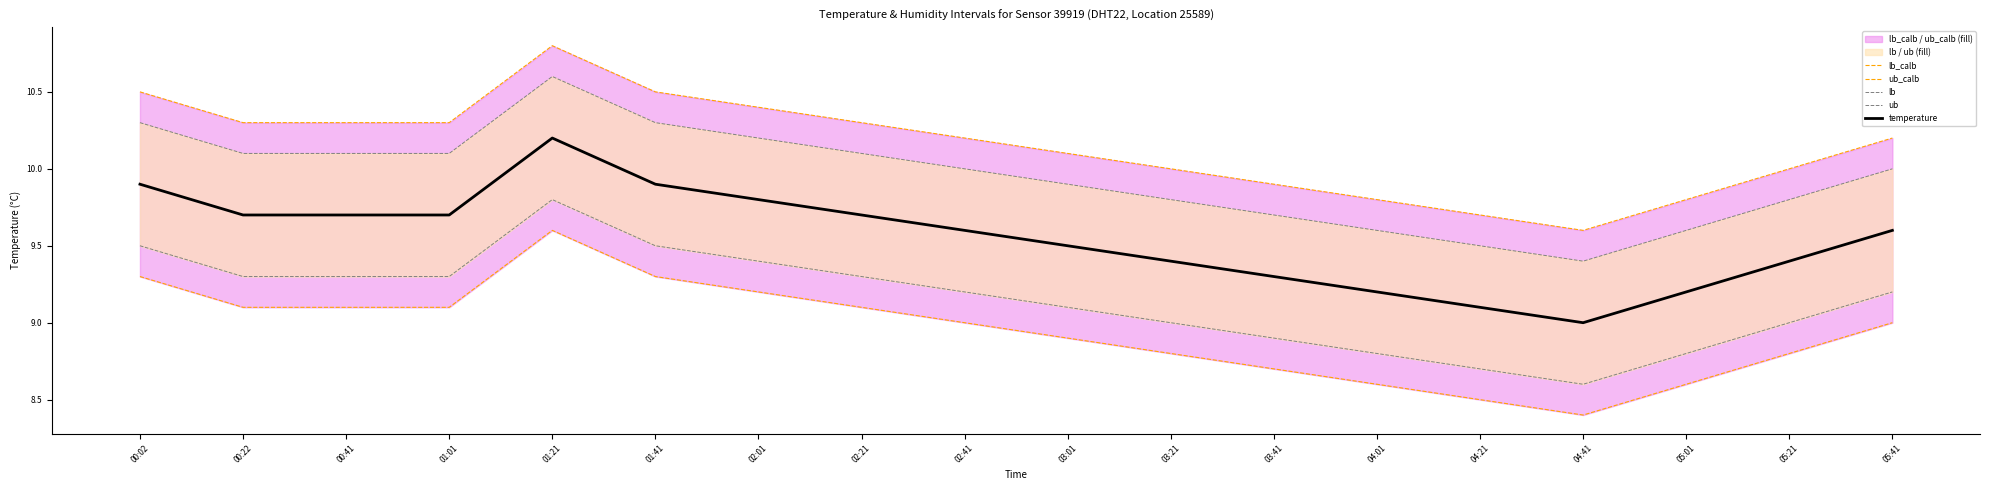

At which category does the chart reach its peak across all series?

01:21